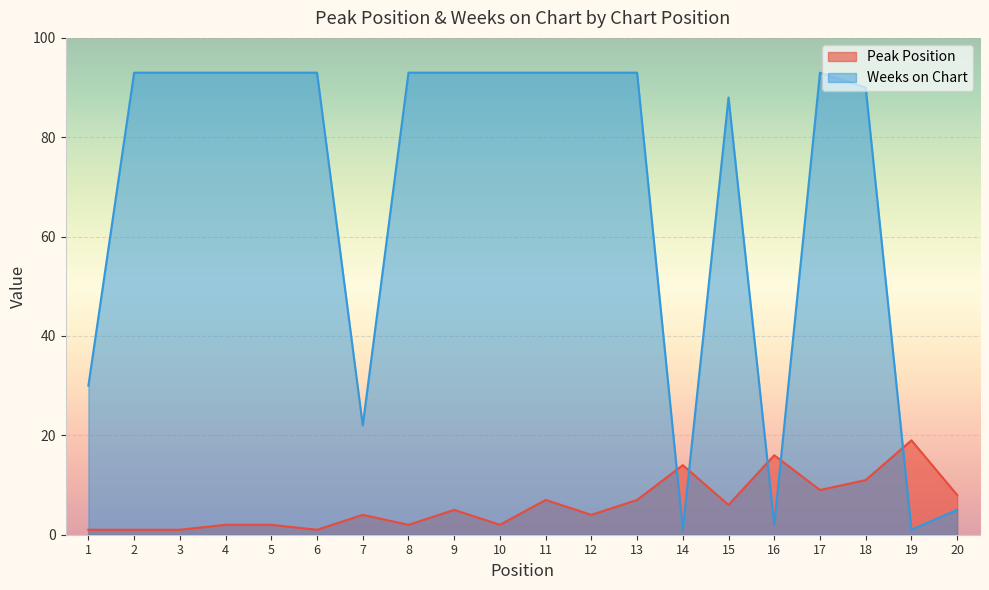

What is the spread (max minus min) of values at 18?

79